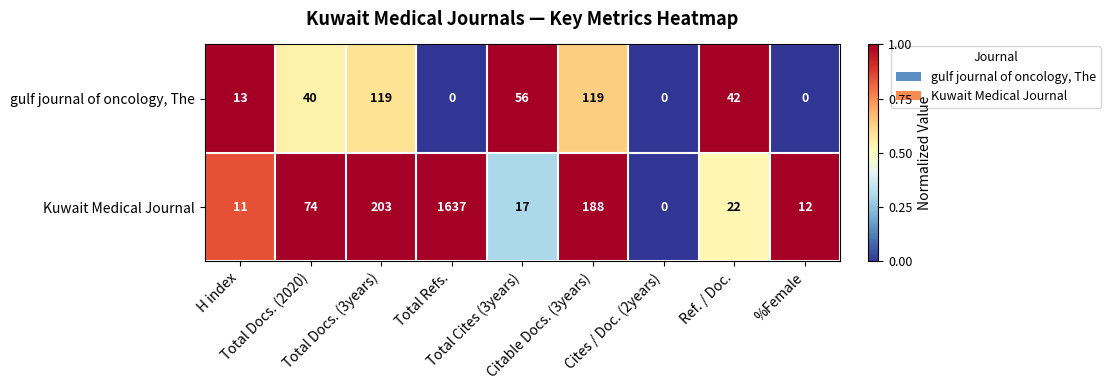

Which series has the largest total across all categories?

Kuwait Medical Journal